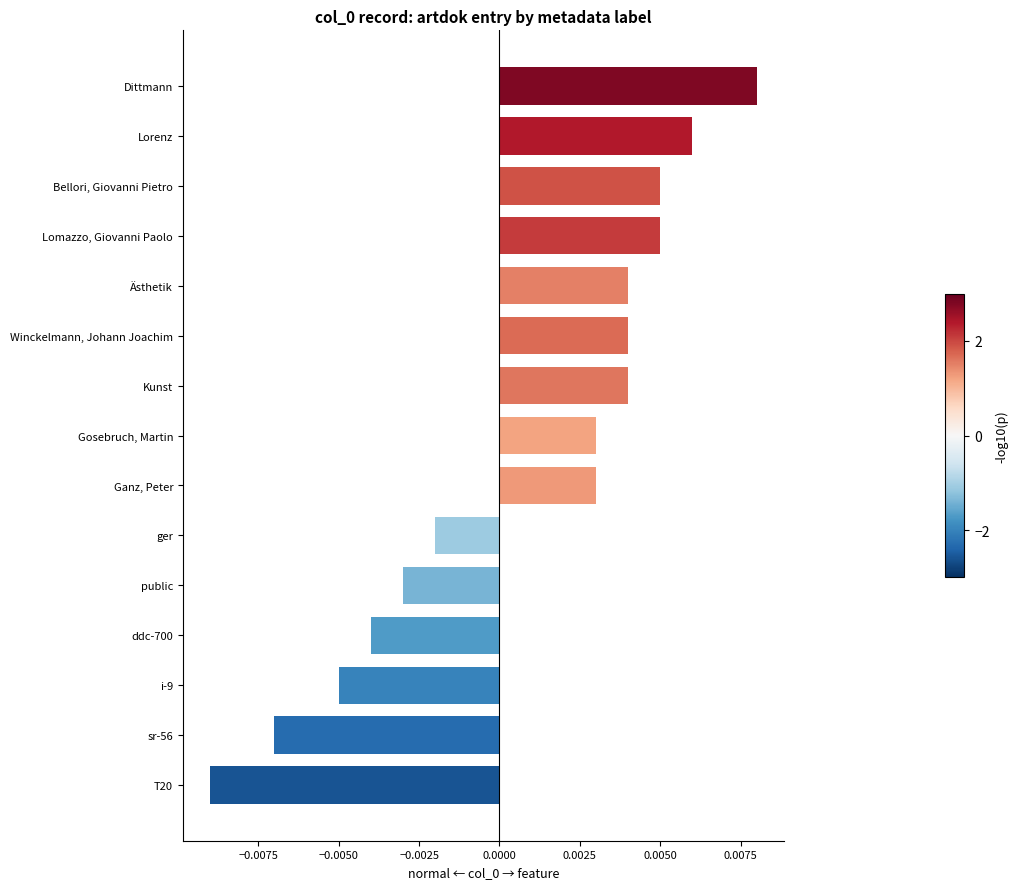

Between sr-56 and Kunst, which is larger?

Kunst